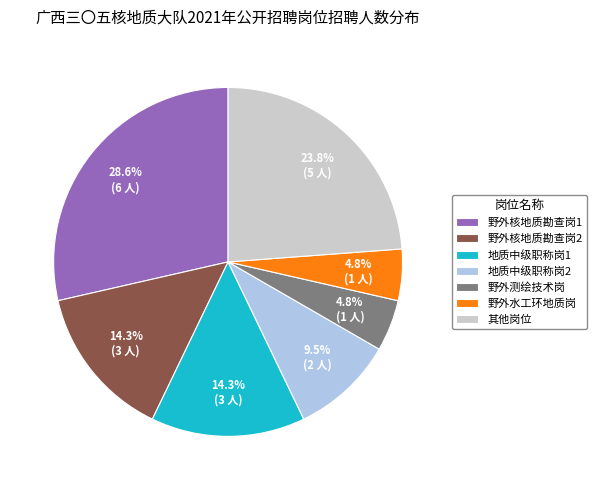

To the nearest percent, what is the difference between the largest and smallest slice percentages?

24%